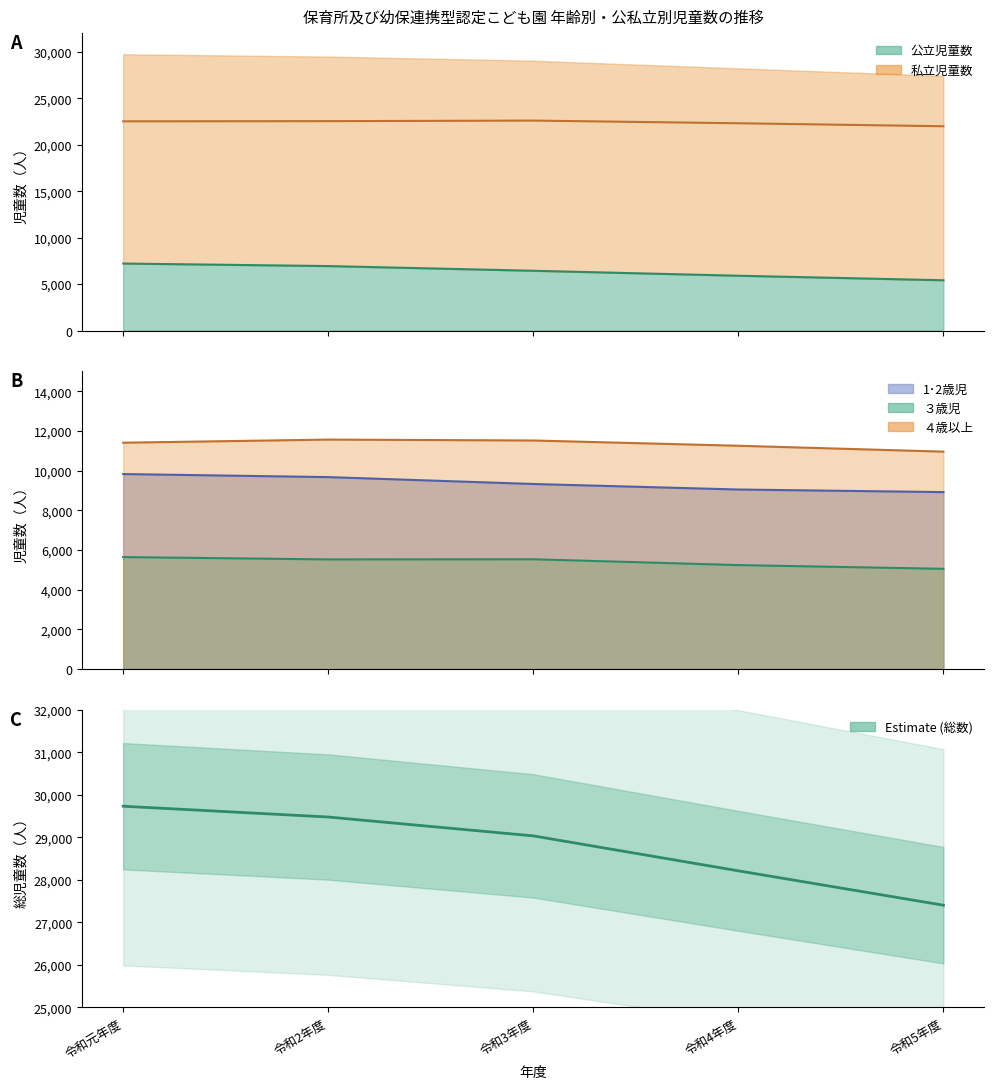

What is the change in value from 令和3年度 to 令和5年度?

-1631